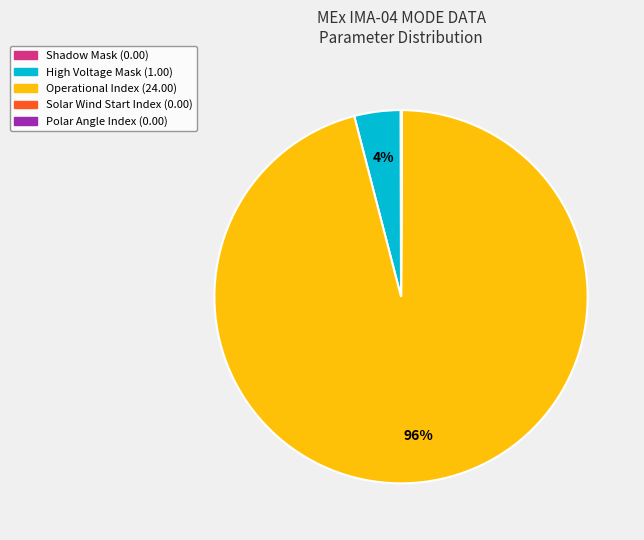

The Operational Index (24.00) slice represents 96% of the pie. True or false?

True